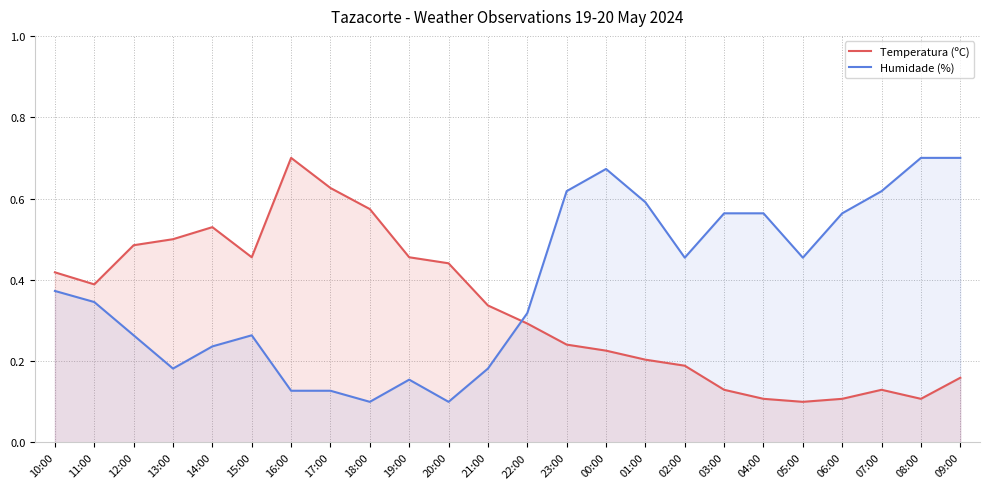

Count the Temperatura (ºC) values in the range 0 to 1.

24